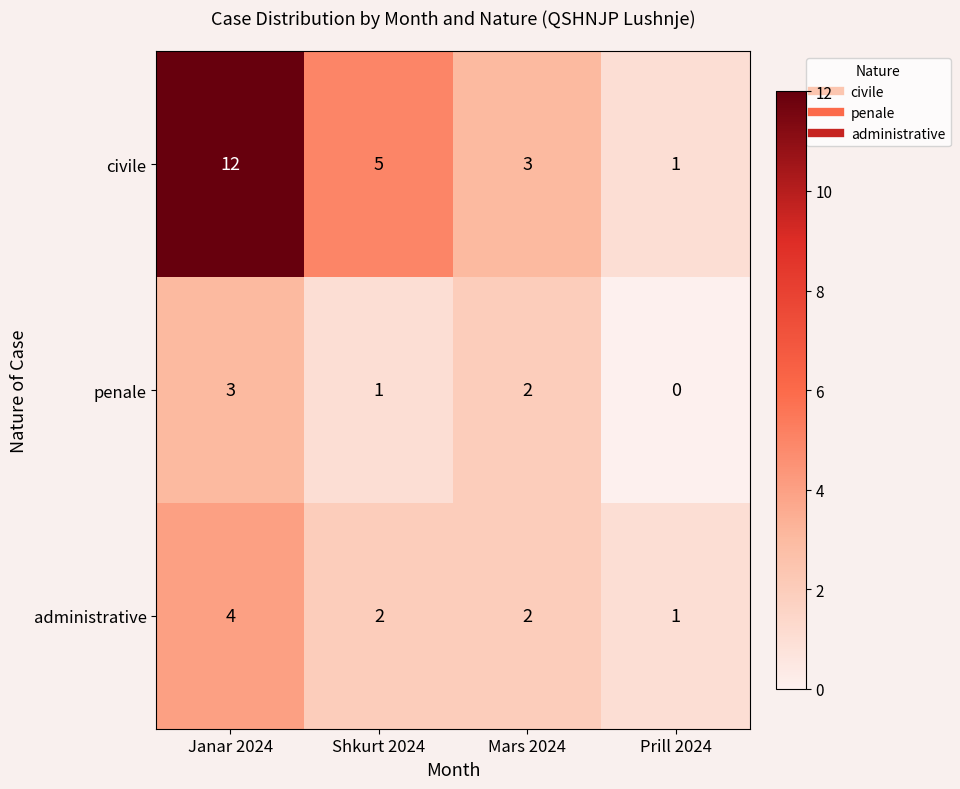

Which series changed the most between Shkurt 2024 and Mars 2024?

civile